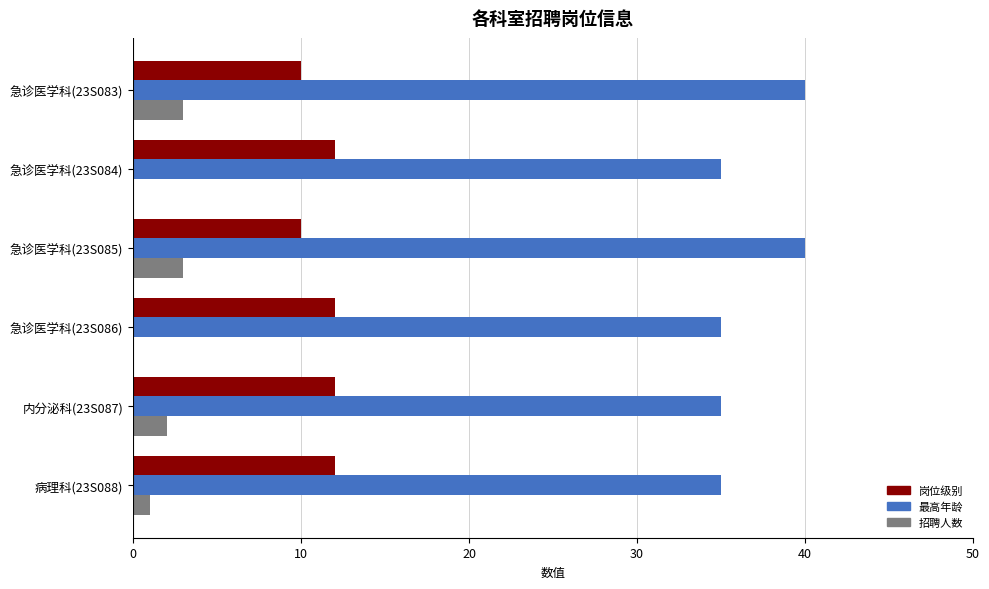

The value of 岗位级别 at 急诊医学科(23S083) is 14. True or false?

False